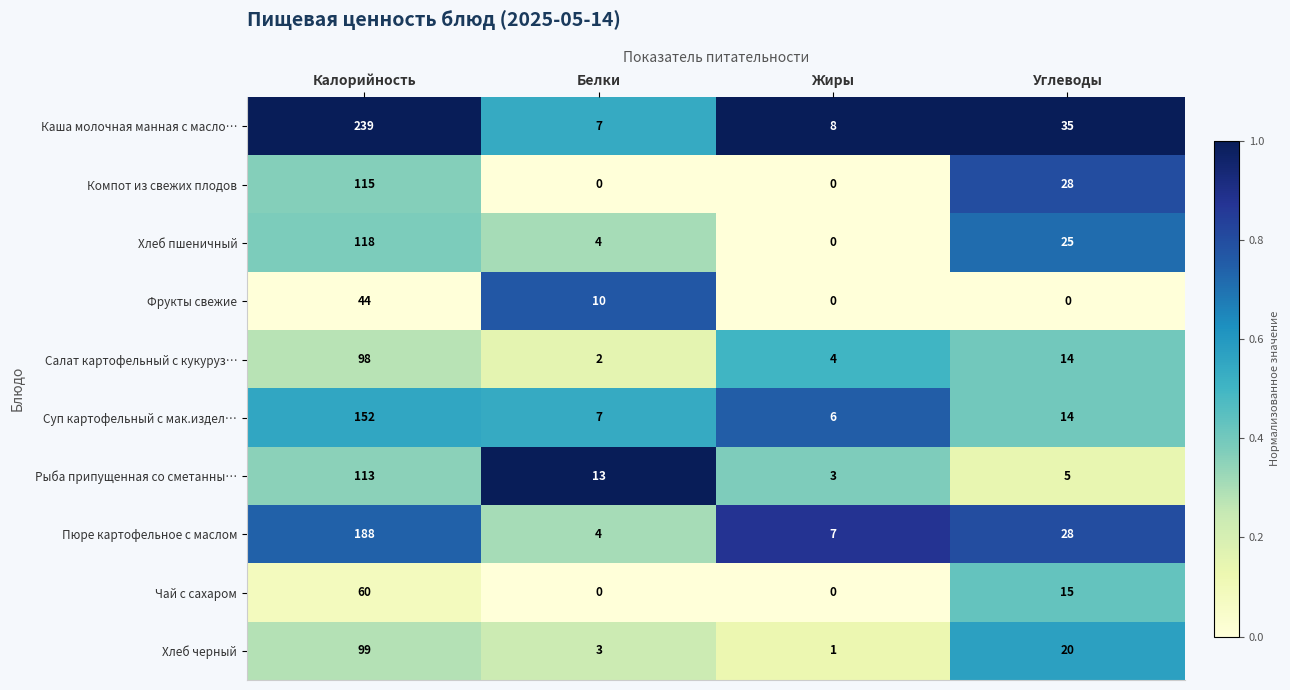

What is the difference between the maximum and minimum values in the Фрукты свежие series?

44